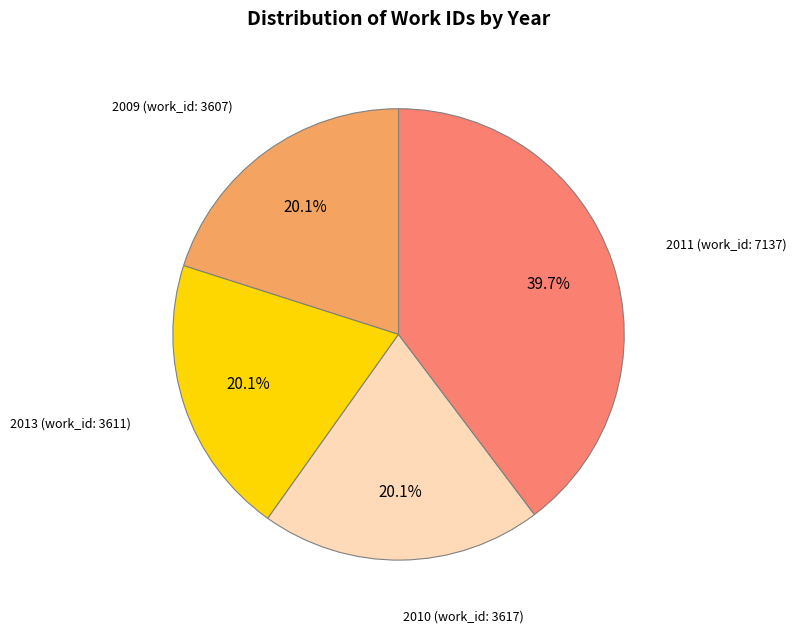

Does any single category account for the majority?

No